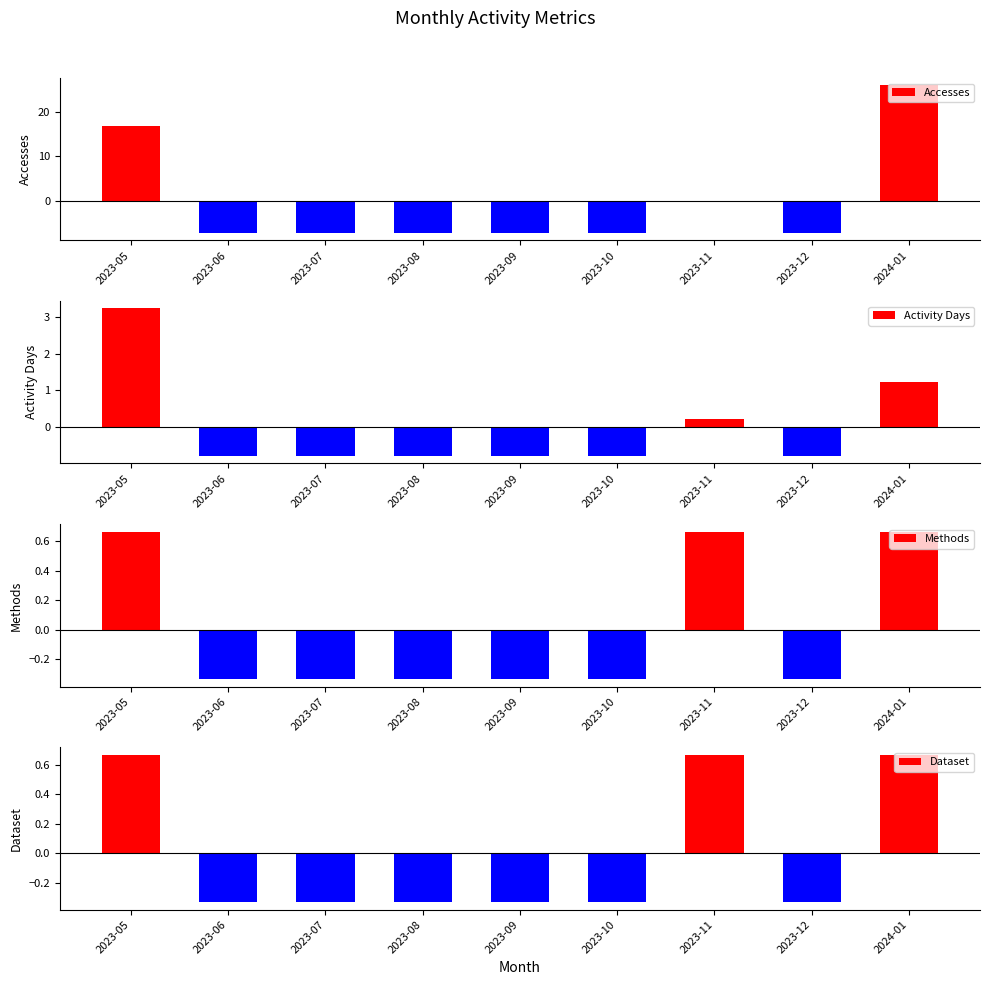

At 2023-09, list the series in order from smallest to largest.

Accesses, Activity Days, Methods, Dataset